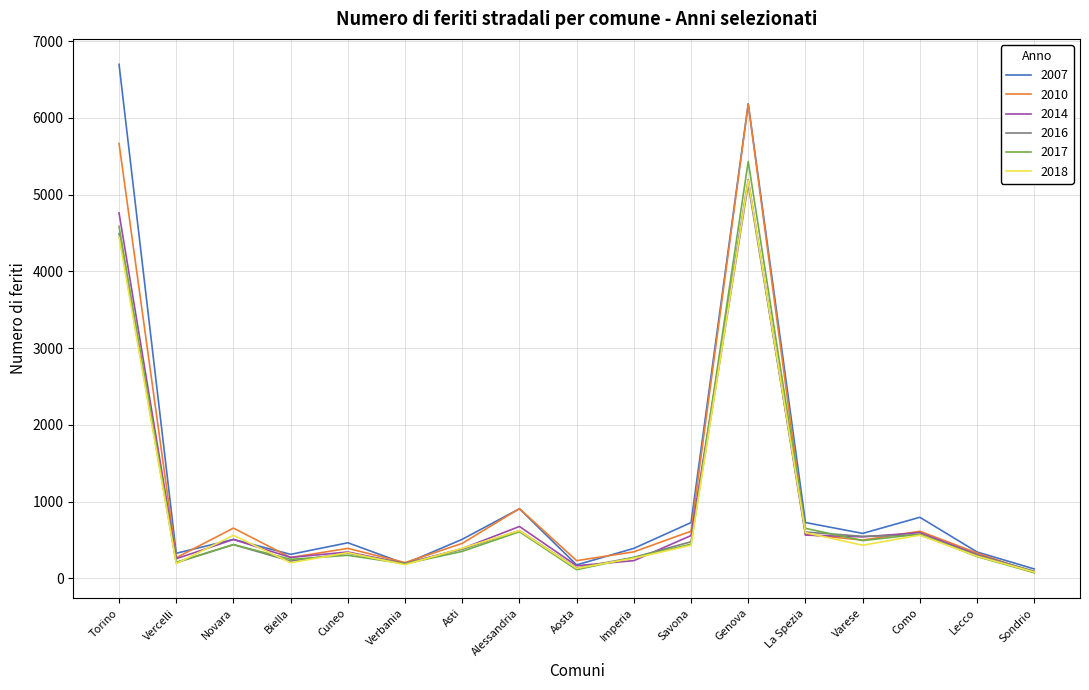

Which series has the largest range (max minus min)?

2007